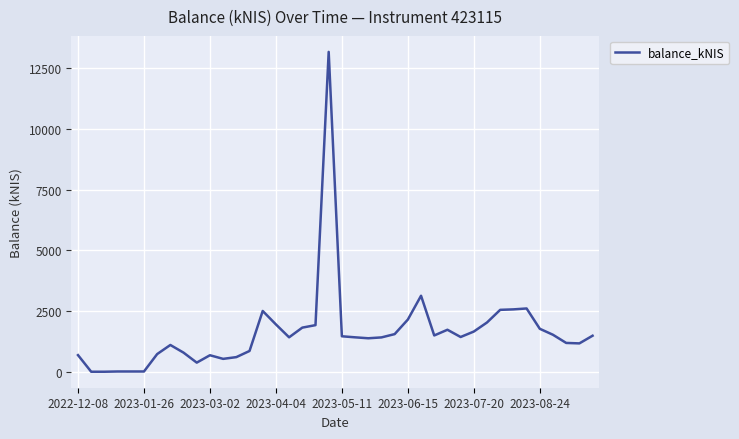

What is the maximum value shown in the chart?

13168.6